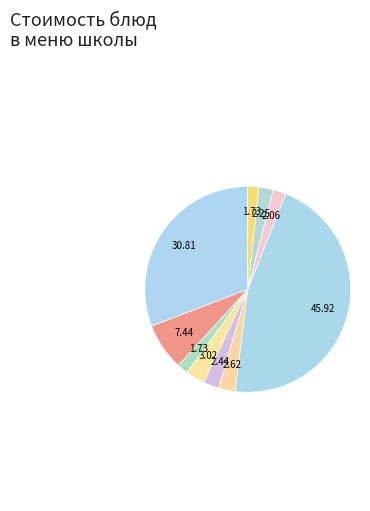

How many slices are in this pie chart?

10